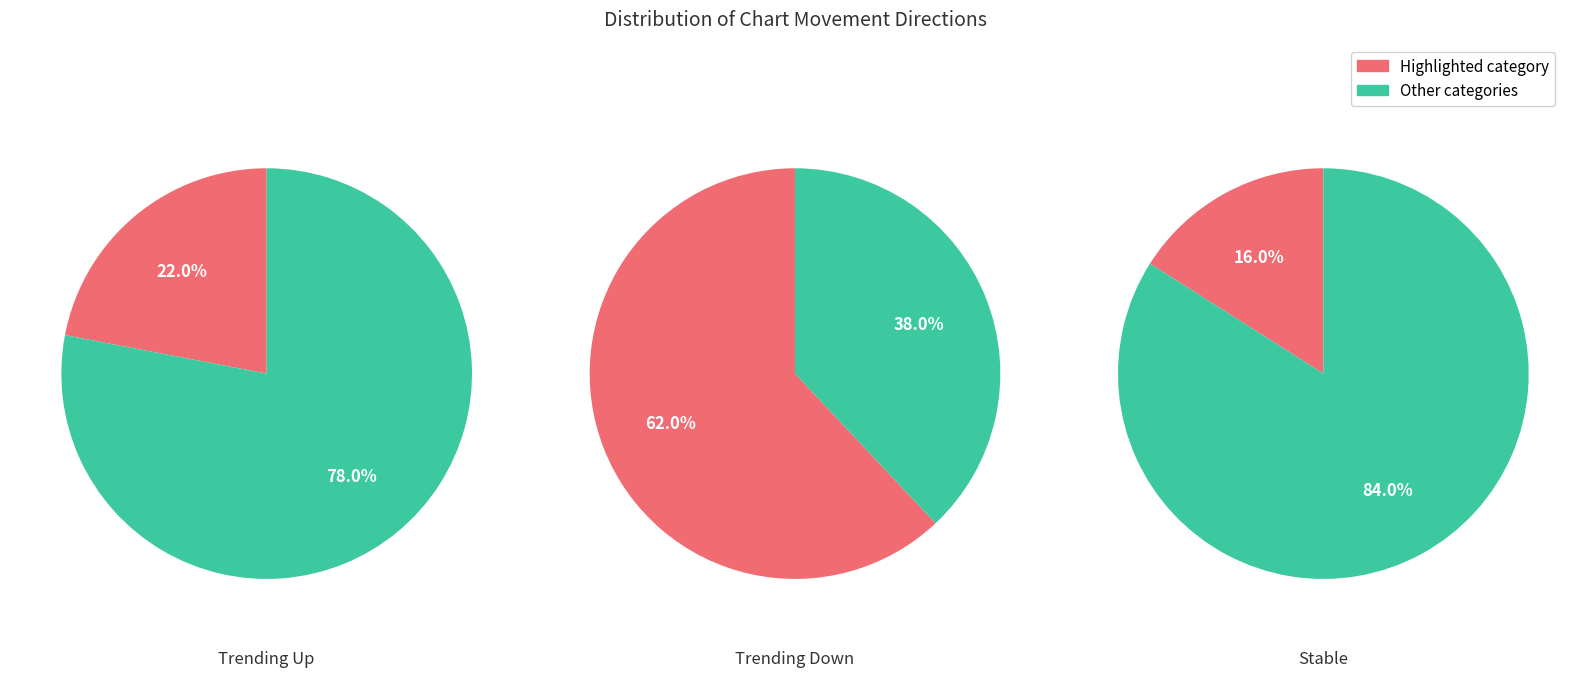

What is the change in value from up to -?

-6